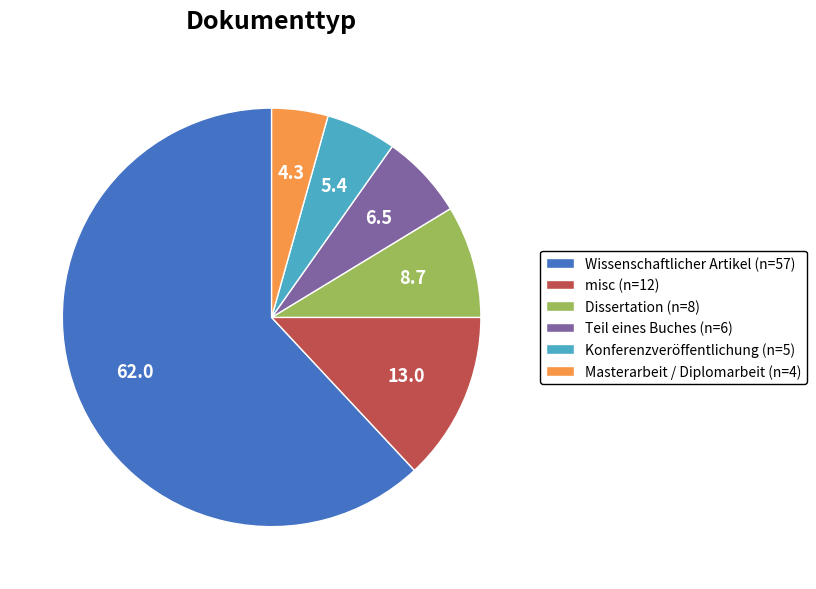

Between Dissertation (n=8) and Teil eines Buches (n=6), which is larger?

Dissertation (n=8)